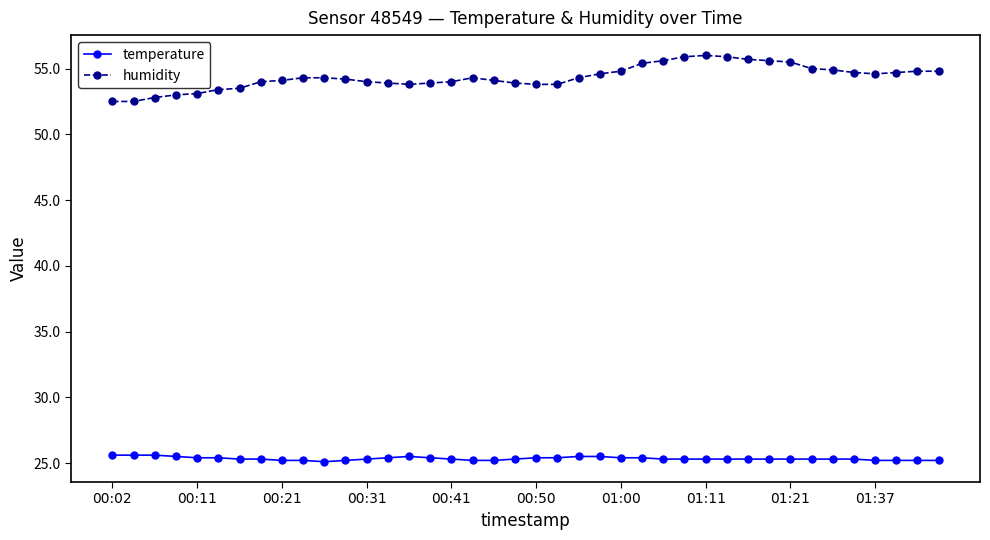

What is the difference between the second highest and minimum values in the humidity series?

3.4